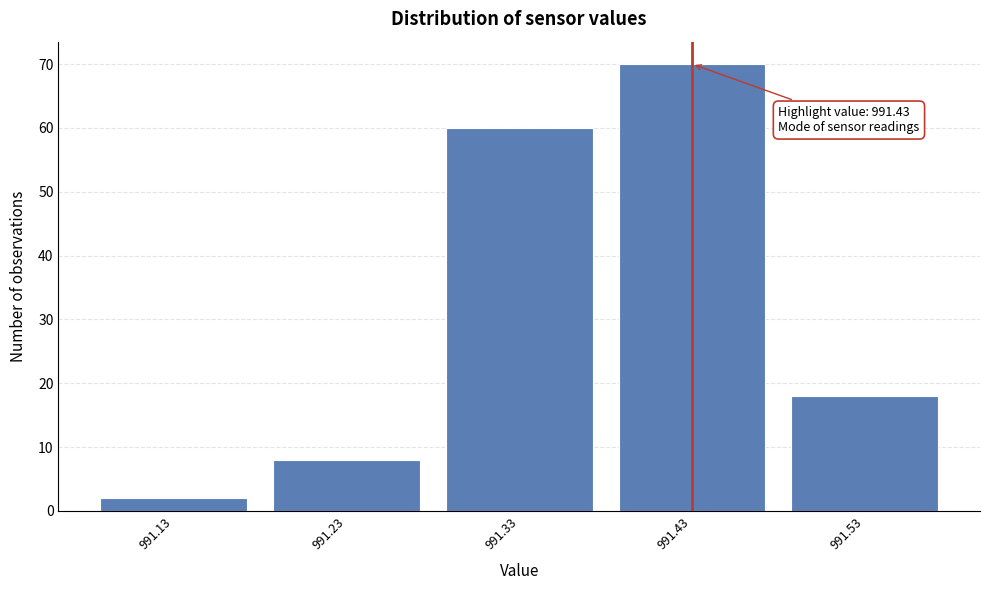

Over which range of the x-axis is the bar tallest?

991.38 to 991.48